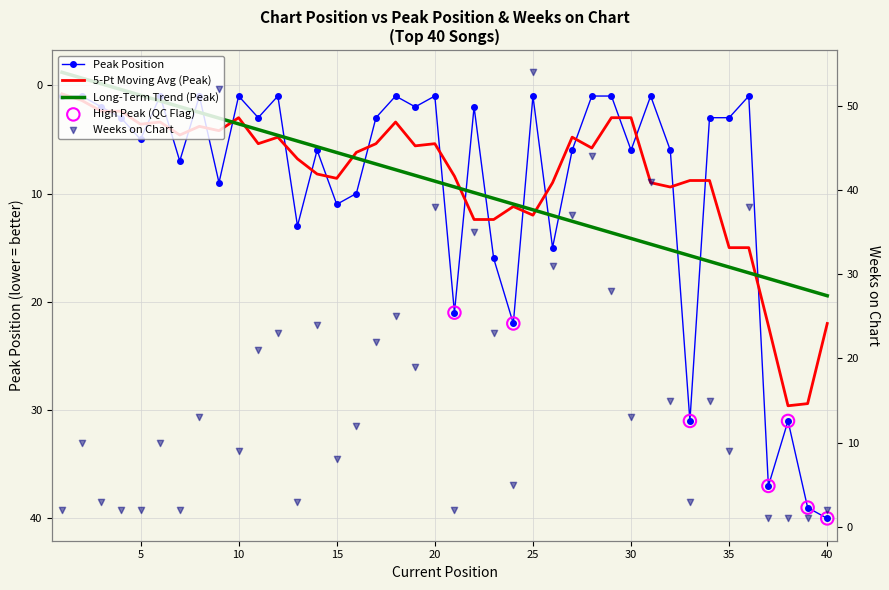

Which series has the widest spread of Y values?

Weeks on Chart